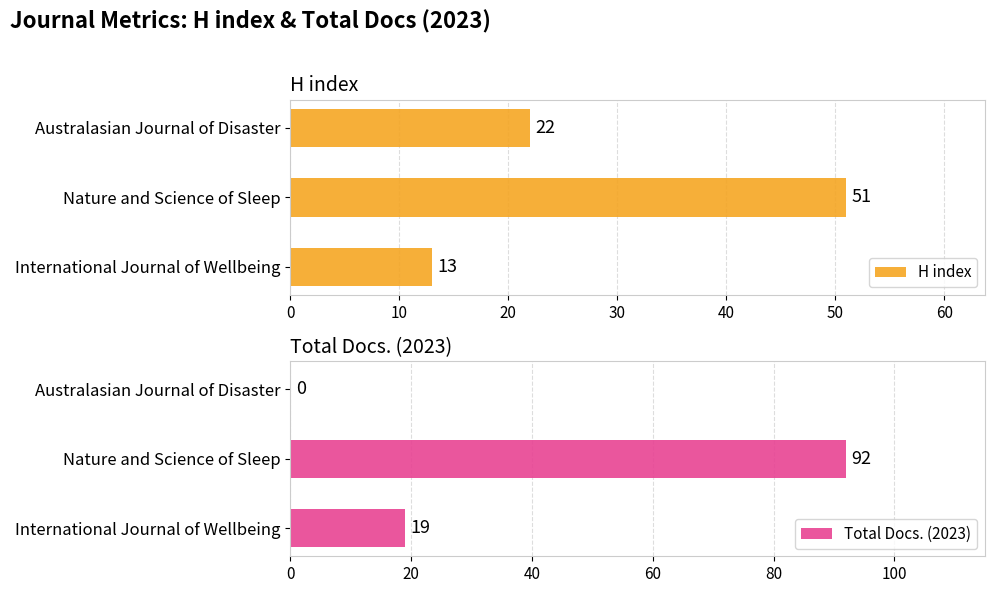

Are the bars horizontal?

Yes